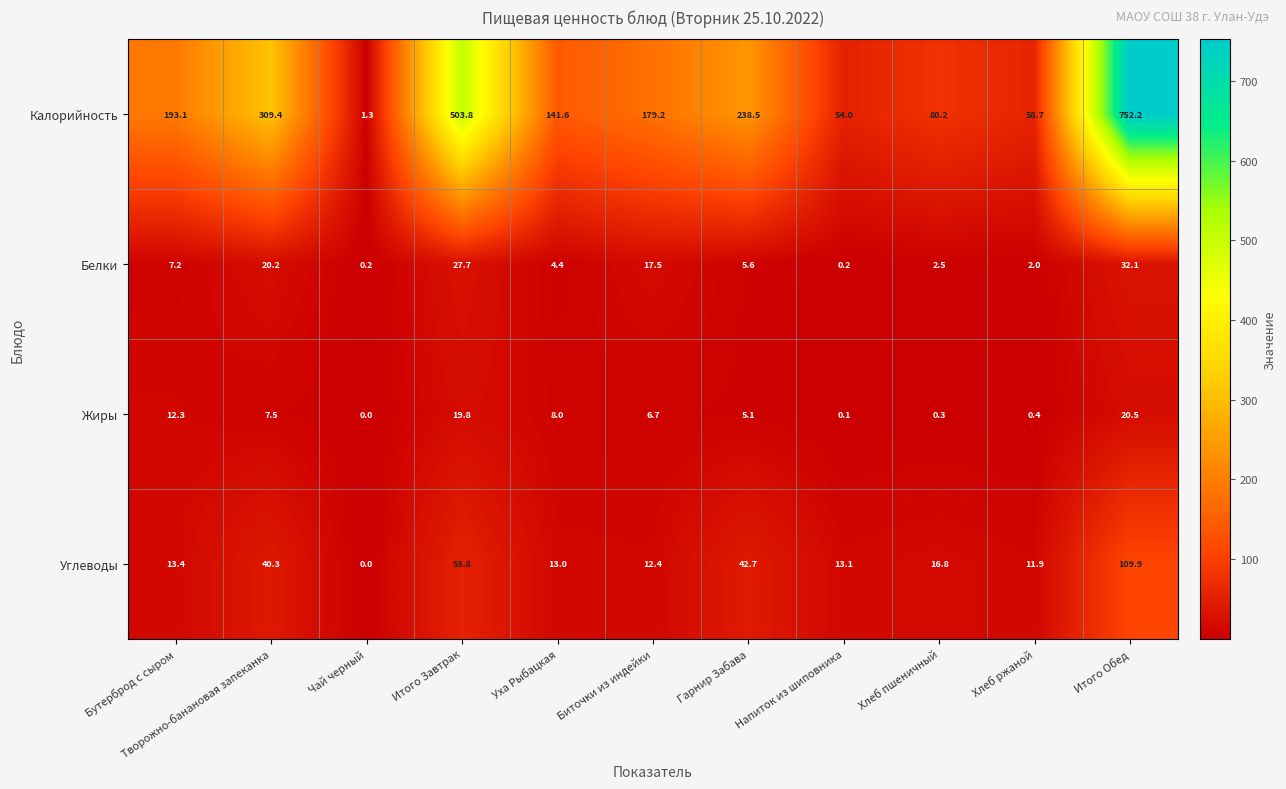

Rank the series at Итого Завтрак from highest to lowest value.

Калорийность, Углеводы, Белки, Жиры